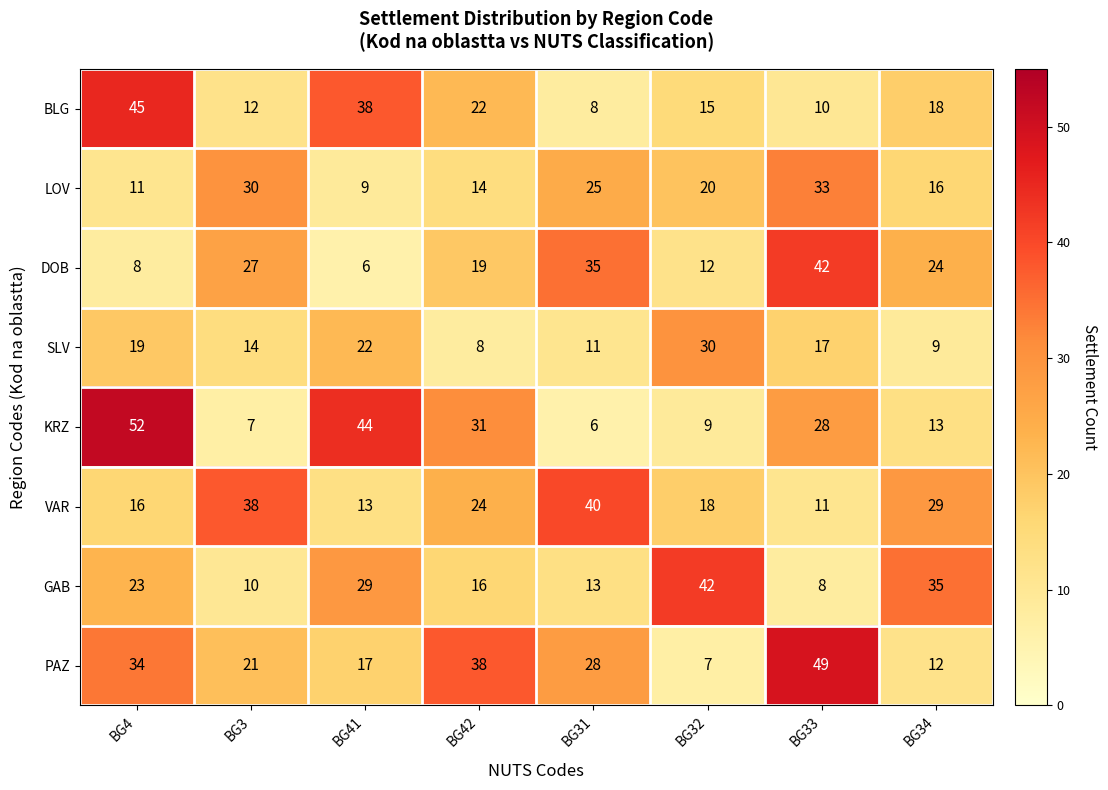

The PAZ series shows 49 at BG33. True or false?

True